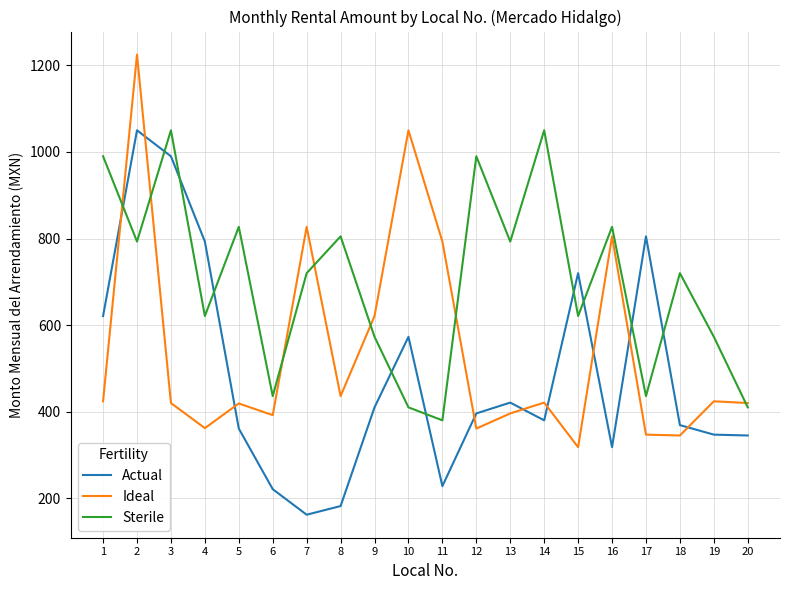

What is the smallest value displayed?

162